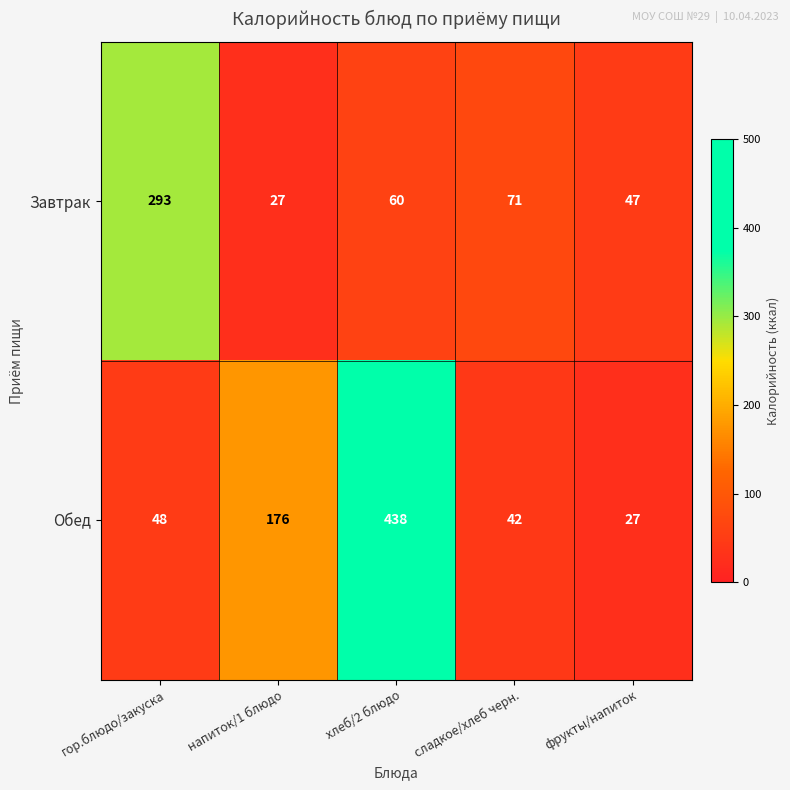

Reading left to right, what are all the values shown in this chart?

Завтрак: гор.блюдо/закуска=293	напиток/1 блюдо=27	хлеб/2 блюдо=60	сладкое/хлеб черн.=71	фрукты/напиток=47
Обед: гор.блюдо/закуска=48	напиток/1 блюдо=176	хлеб/2 блюдо=438	сладкое/хлеб черн.=42	фрукты/напиток=27